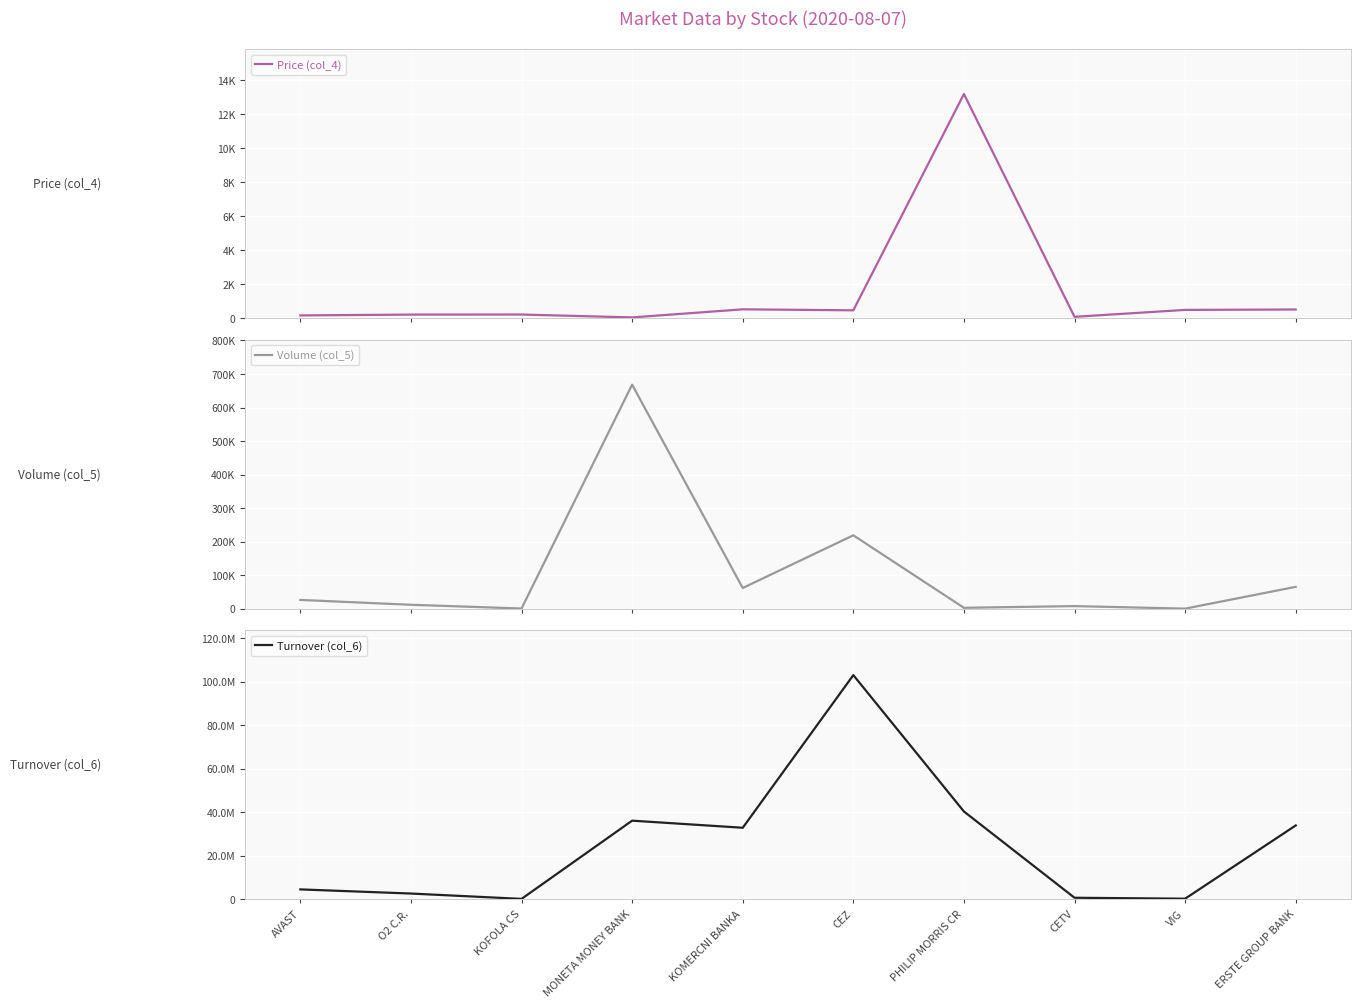

At which category is the sum across all series the highest?

CEZ